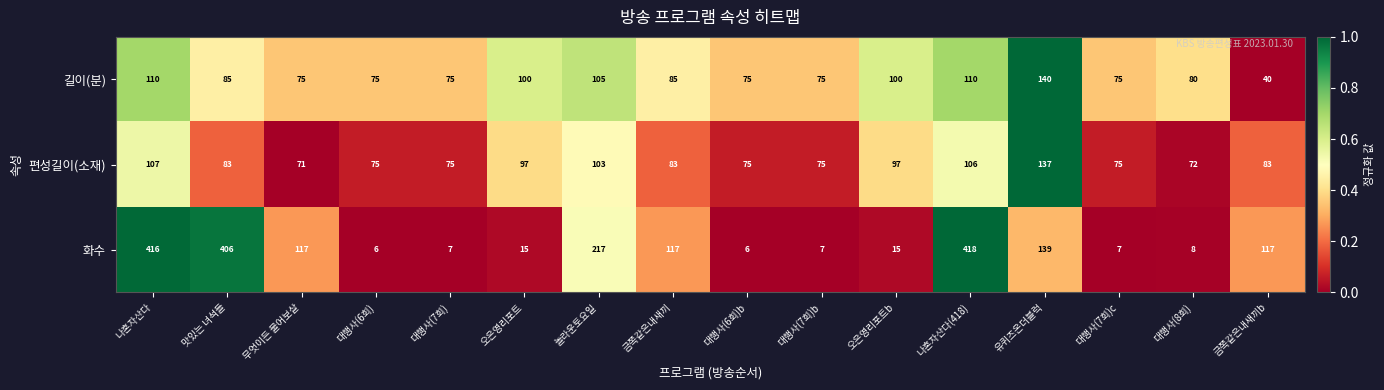

List the series in order of their peak value, highest first.

화수, 길이(분), 편성길이(소재)